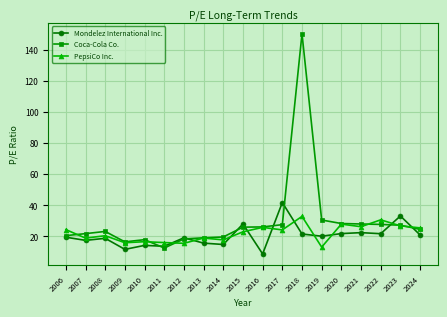

What is the difference between the PepsiCo Inc. values at 2017 and 2010?

7.6